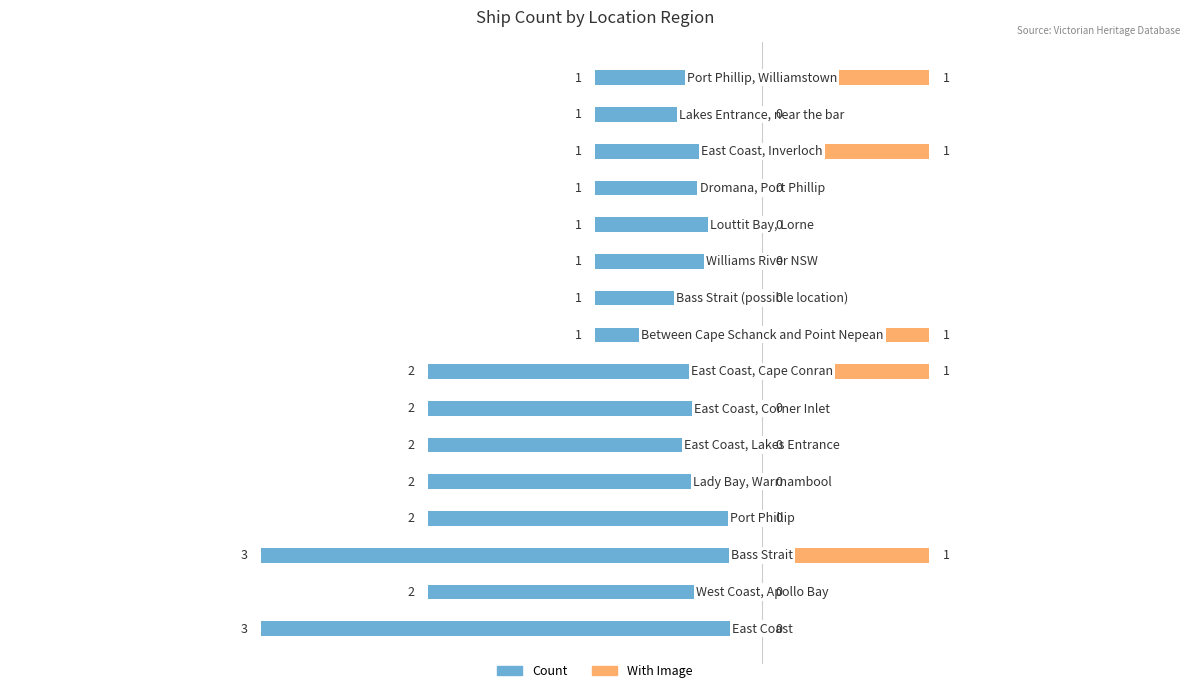

How many values in the With Image series exceed 0?

5